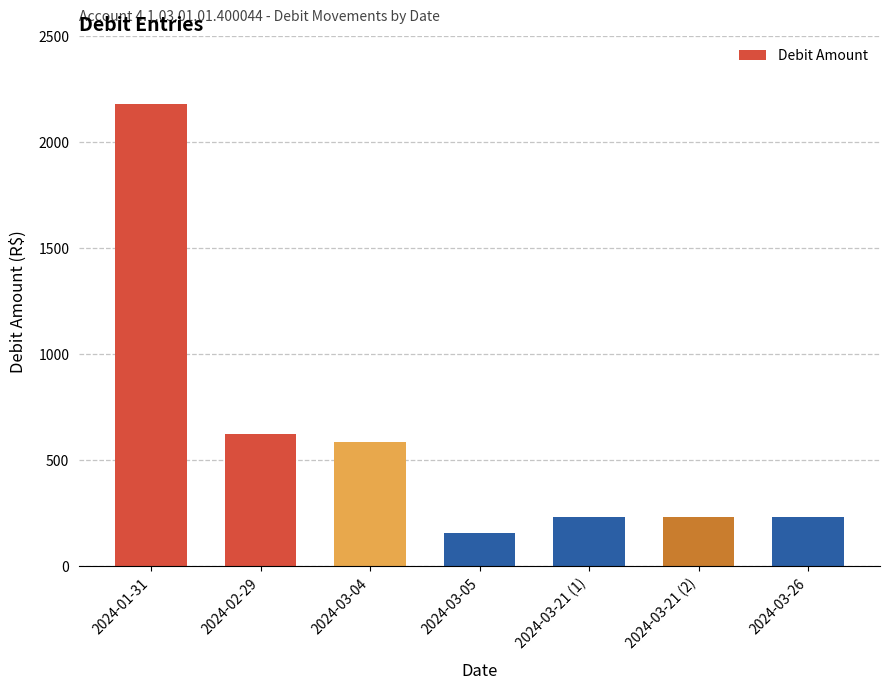

What value does the data have at 2024-01-31?

2179.5